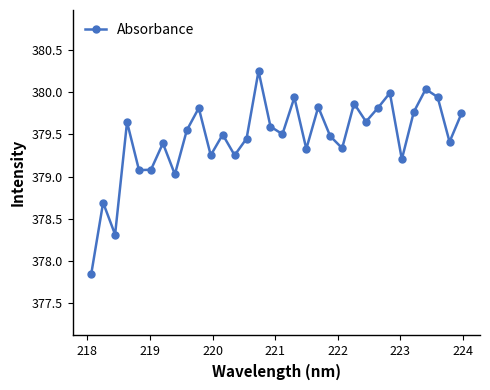

What is the value of the 20th point from the left?

379.8